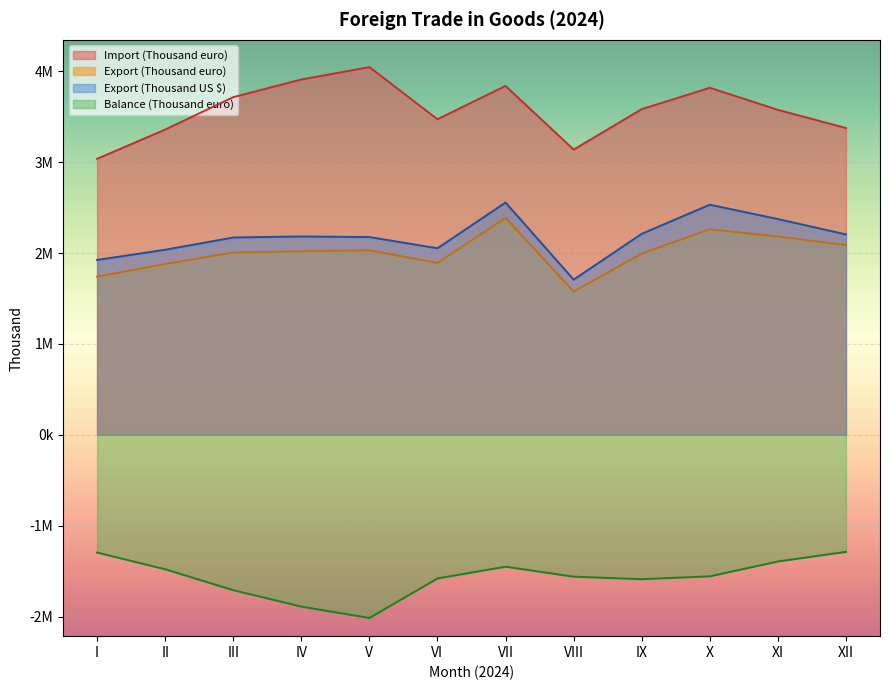

What is the value of the Export (Thousand euro) point at the 6th from the left?

1891373